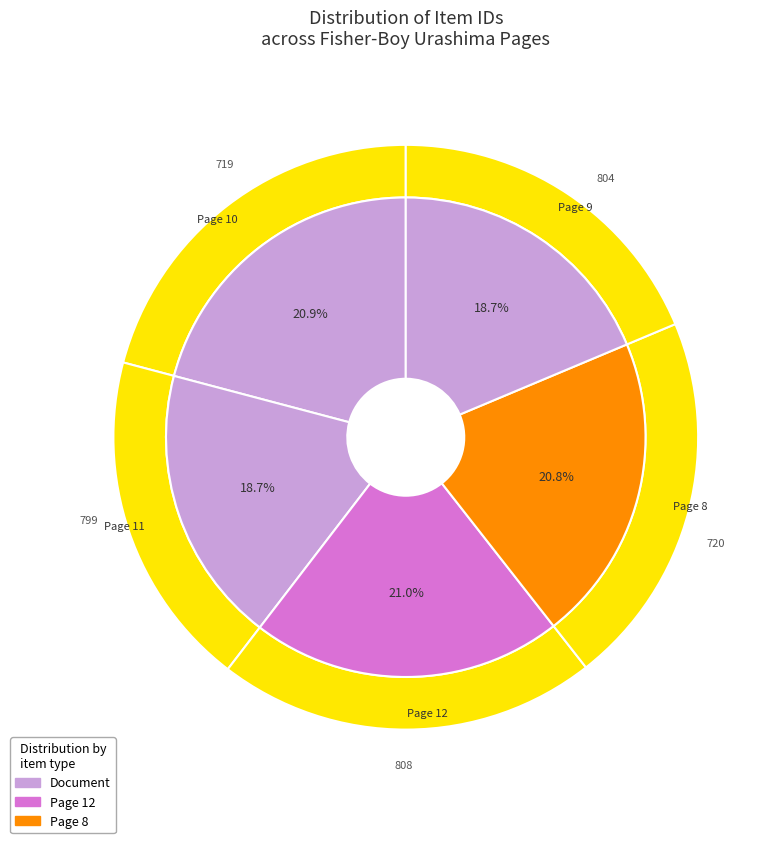

True or false: Page 12 accounts for 30% of the total.

False